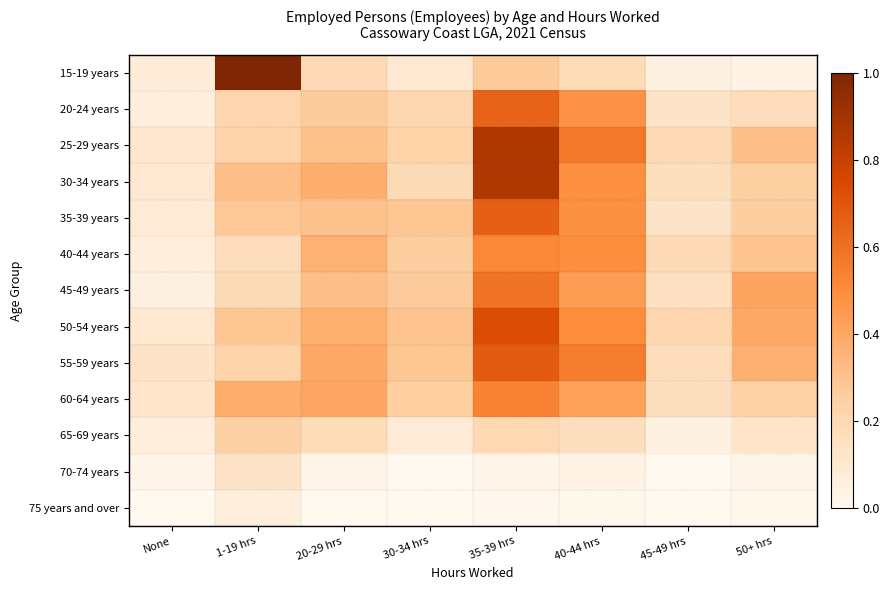

How many distinct data groups are displayed?

13